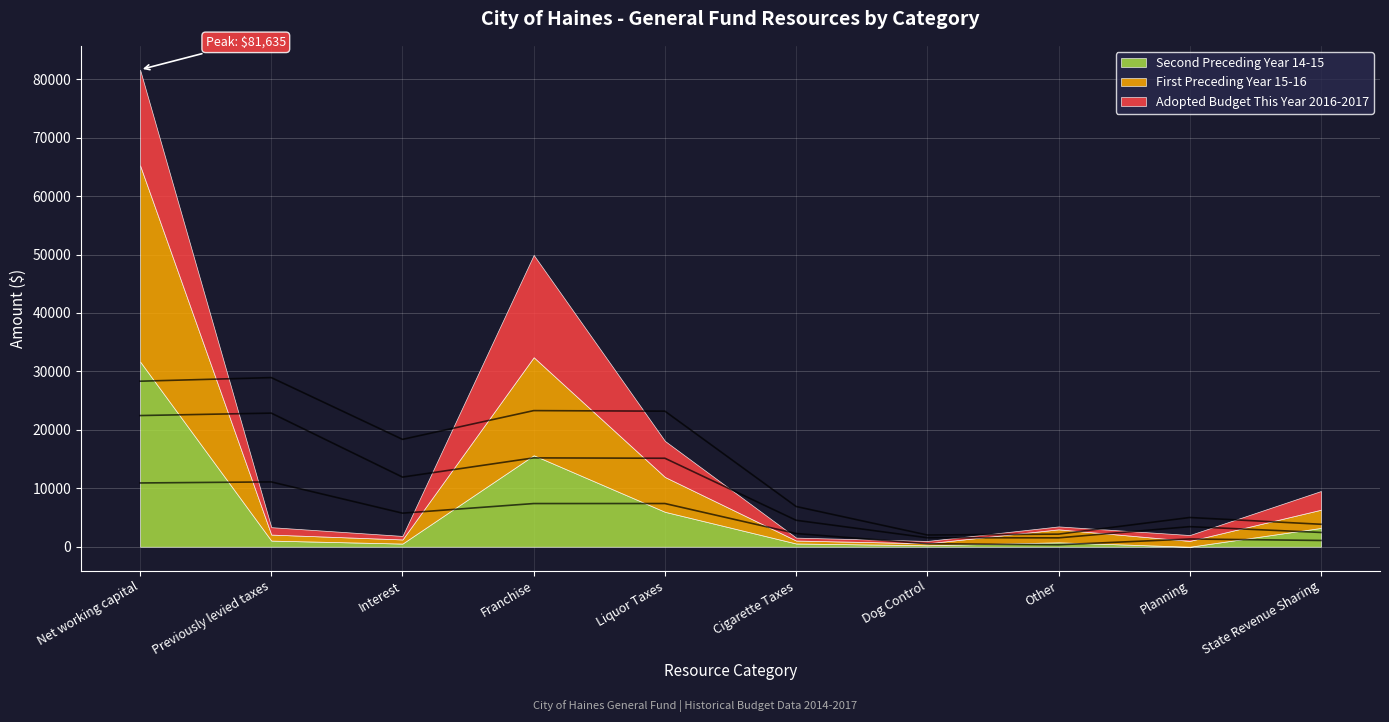

List the series in order of their overall mean, lowest first.

Adopted Budget This Year 2016-2017, Second Preceding Year 14-15, First Preceding Year 15-16